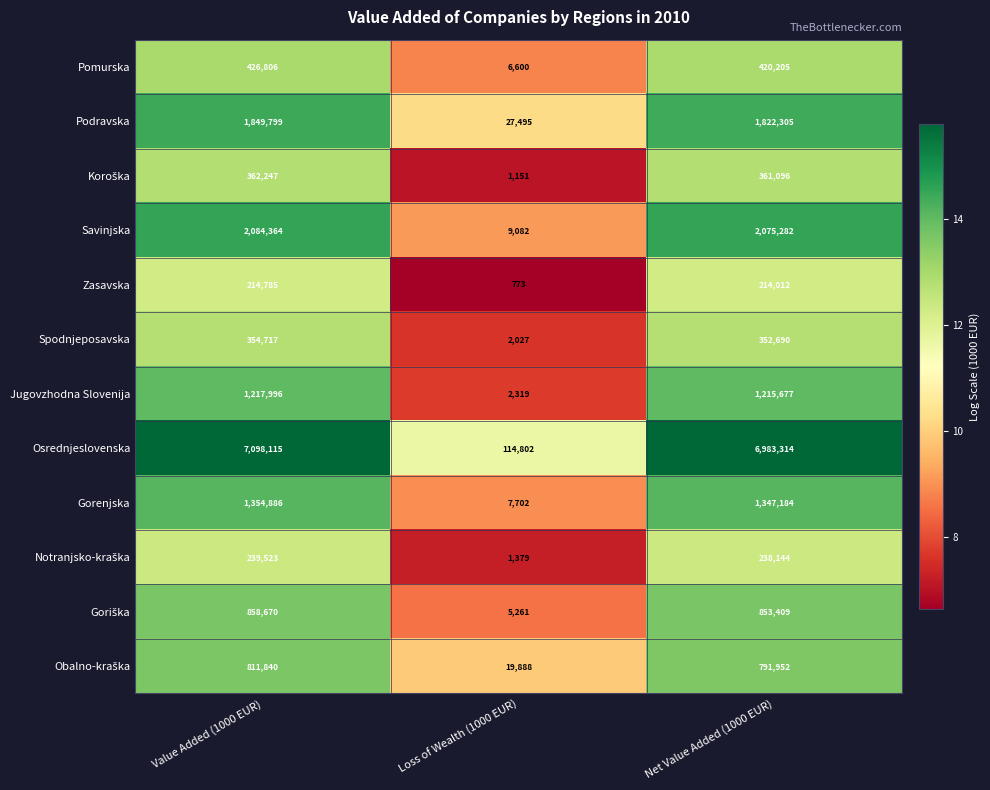

The value of Zasavska at Net Value Added (1000 EUR) is 341709. True or false?

False